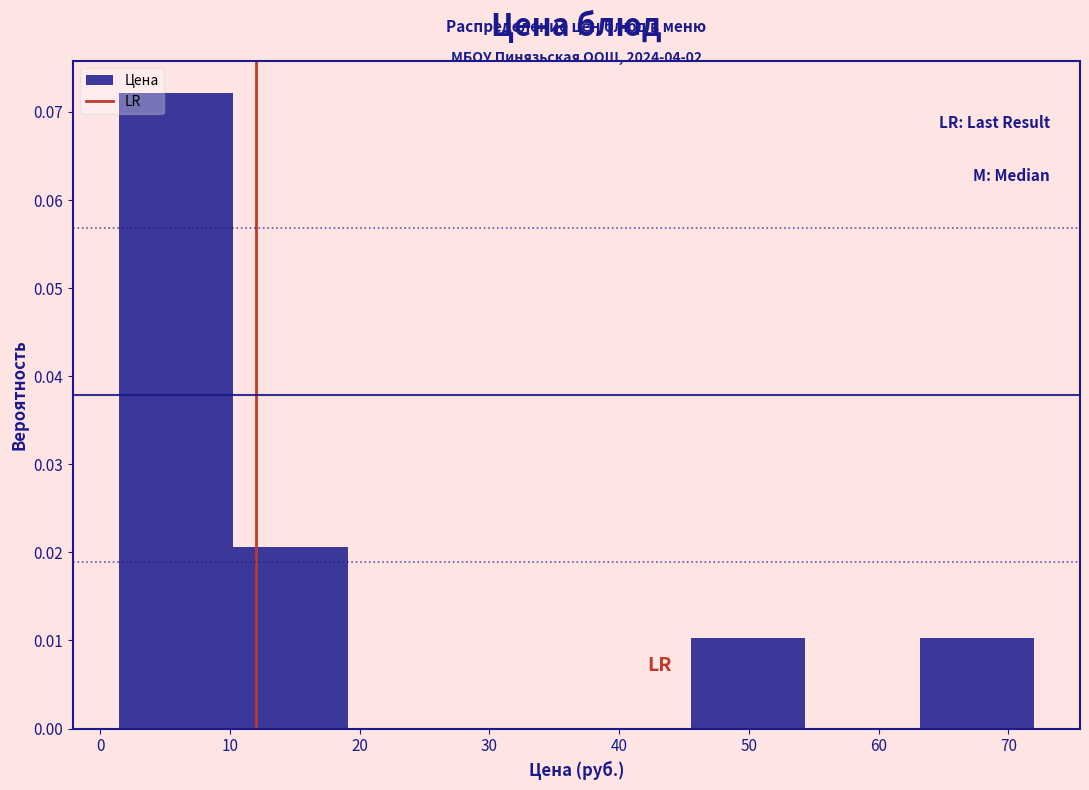

Which range on the x-axis has the tallest bar?

1 to 10